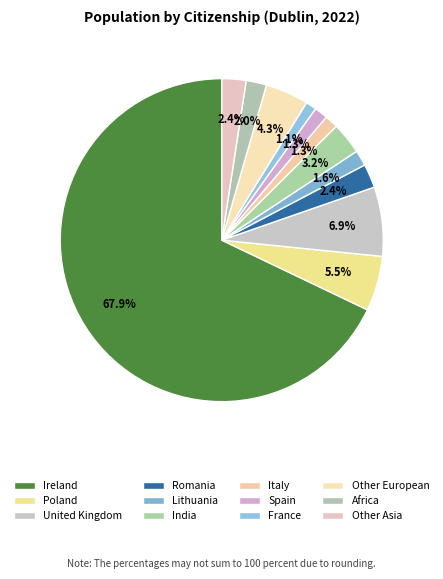

Which category has the biggest portion of the pie?

Ireland